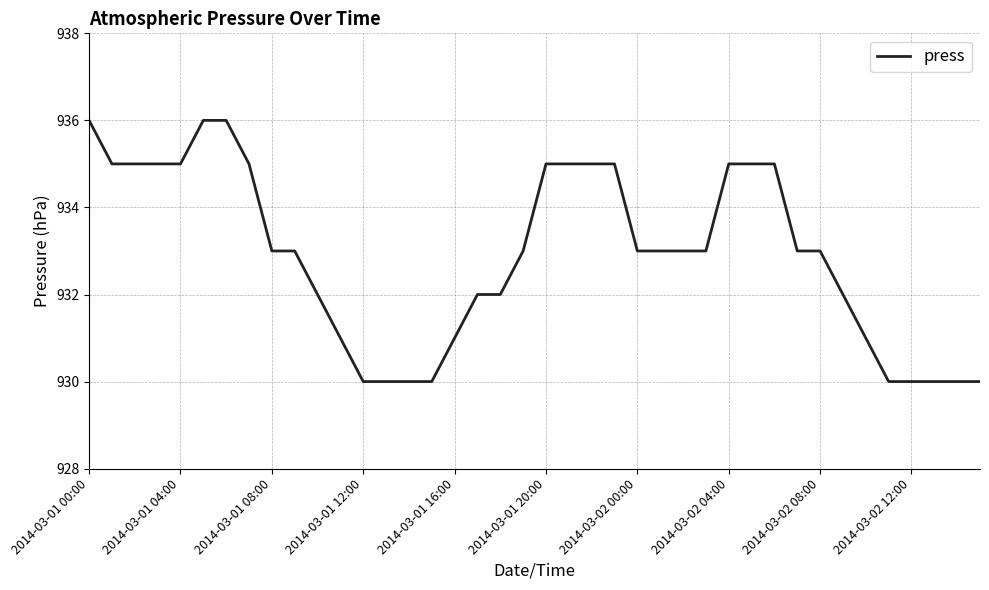

What is the minimum value shown in the chart?

930